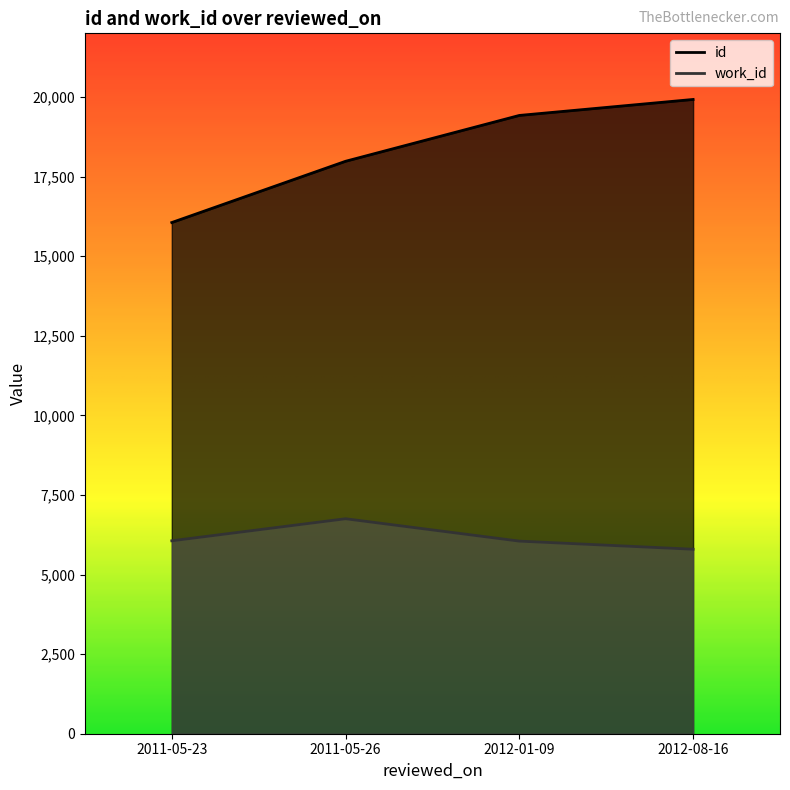

True or false: id and work_id cross at least once.

False